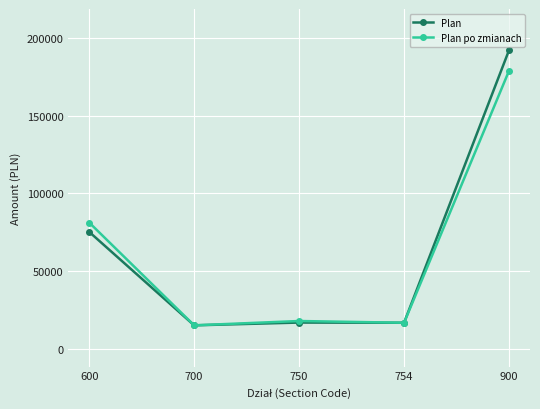

True or false: Plan po zmianach has more than 1 points higher than both neighbors.

False